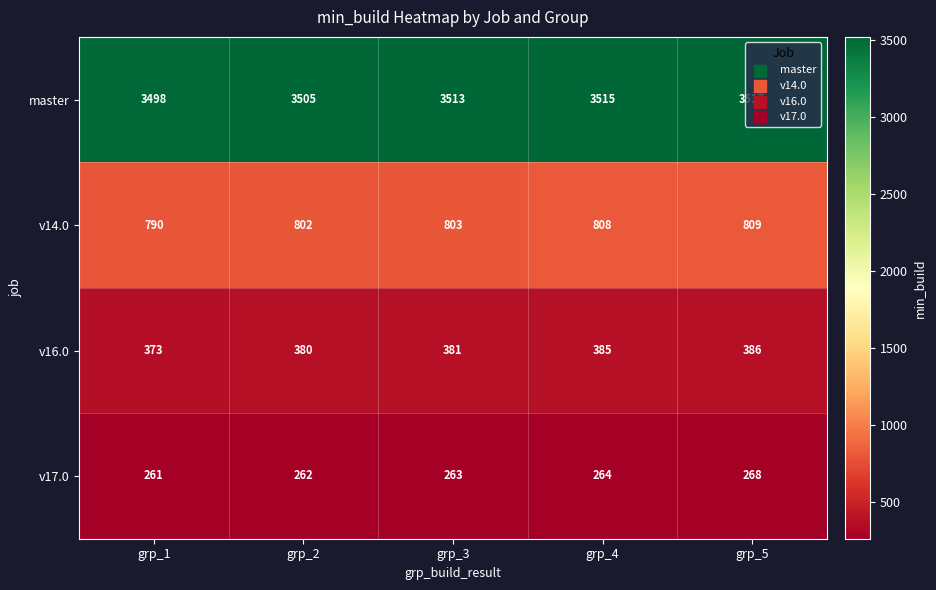

What is the sum of the v14.0 values at grp_4 and grp_2?

1610